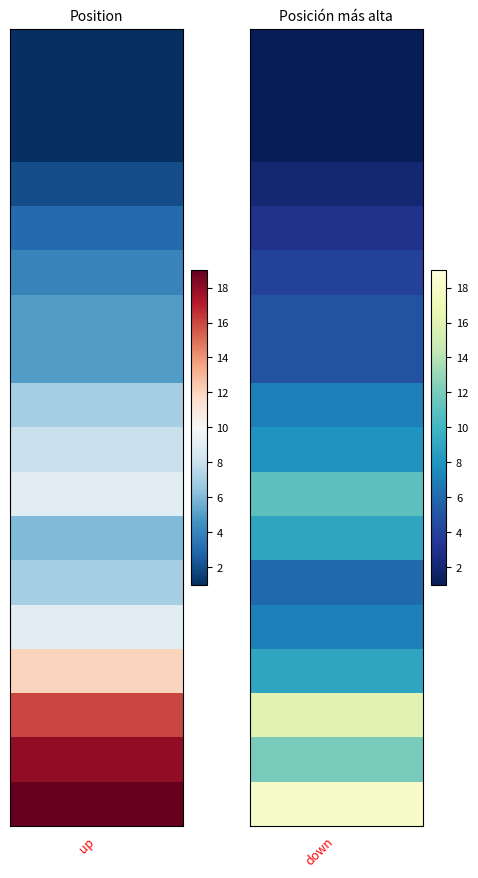

Between 7 and 14, which series saw the biggest shift?

up